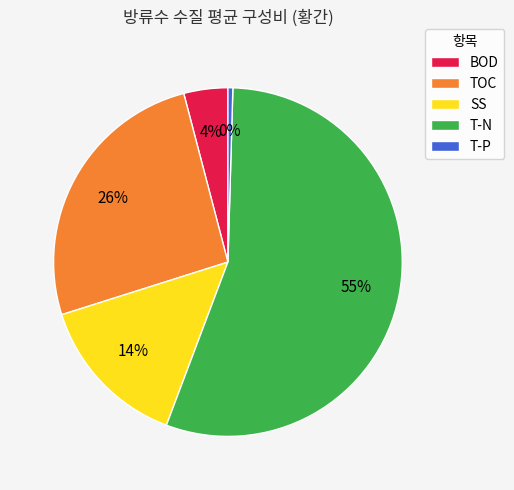

Is the sum of SS and T-N greater than half?

Yes